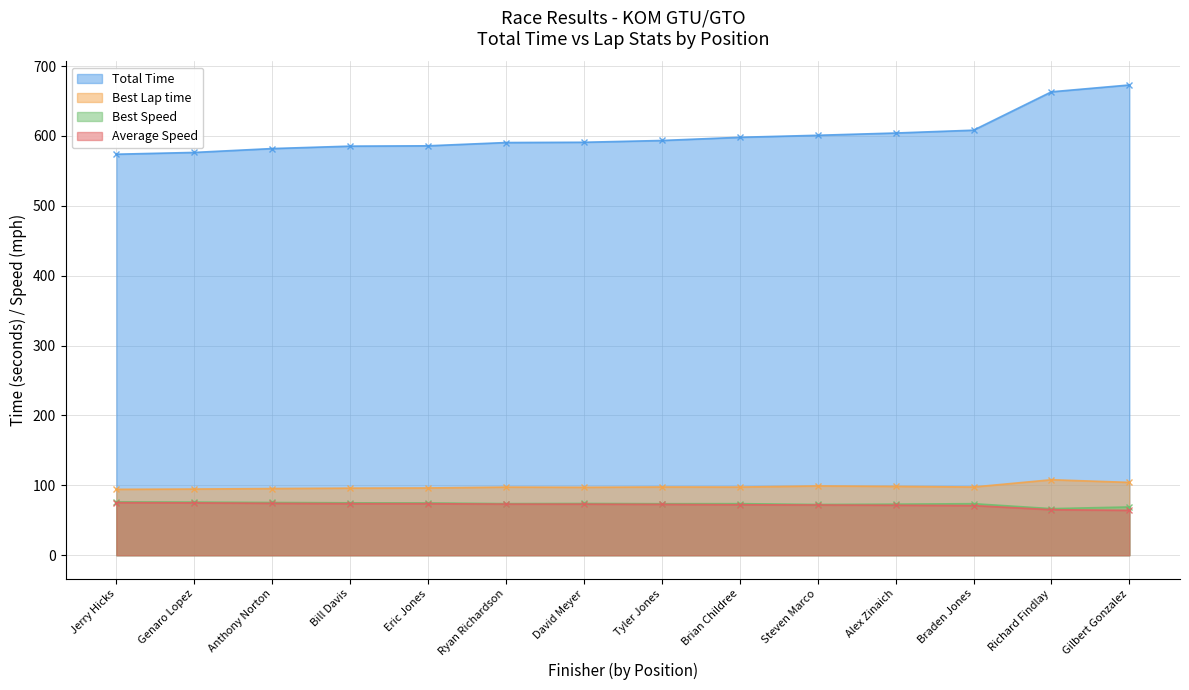

Which series changed the most between Genaro Lopez and Tyler Jones?

Total Time